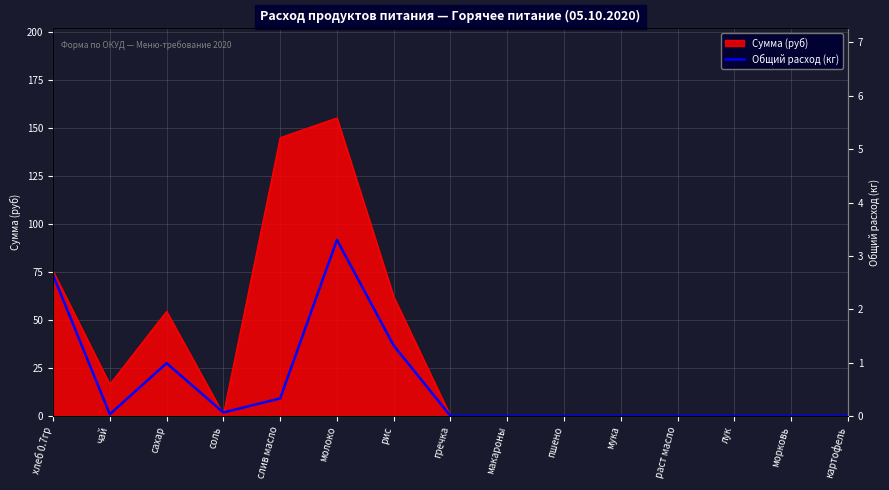

Reading left to right, list all the values displayed in this chart.

2.6	0.0	1.0	0.1	0.3	3.3	1.3	0.0	0.0	0.0	0.0	0.0	0.0	0.0	0.0